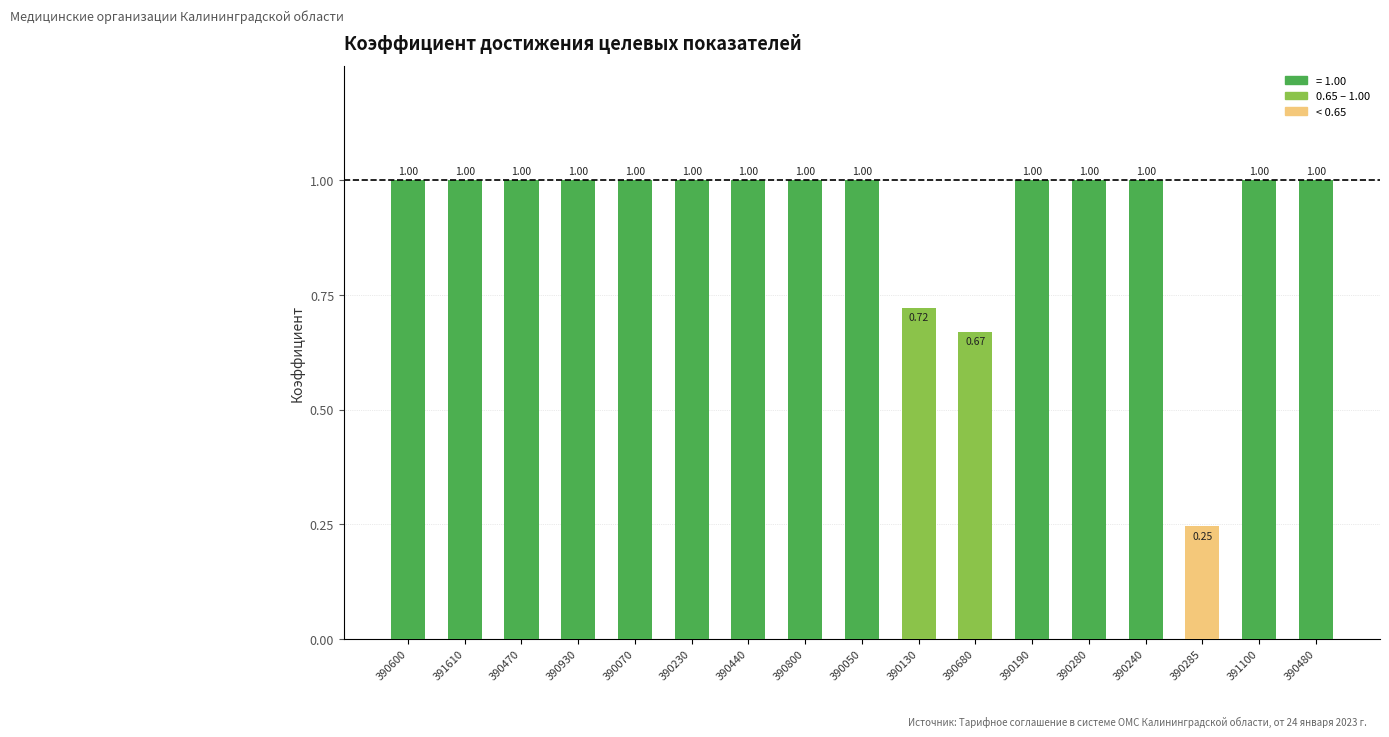

What is the label of the 5th bar from the right?

390280